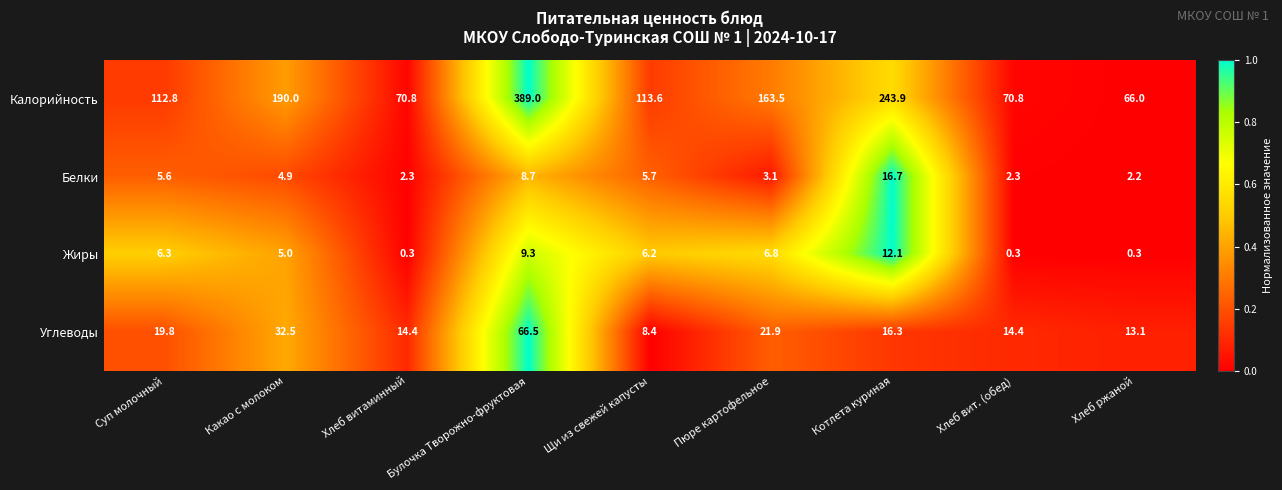

What is the difference between the Углеводы values at Пюре картофельное and Хлеб вит. (обед)?

7.5